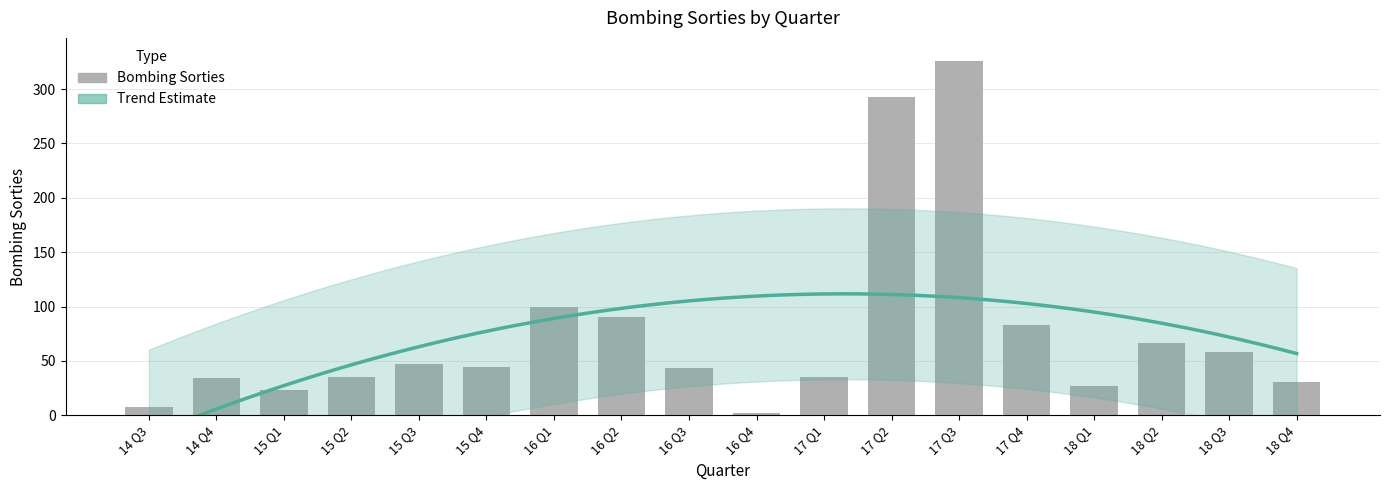

What is the change in value from 17 Q2 to 17 Q3?

+33